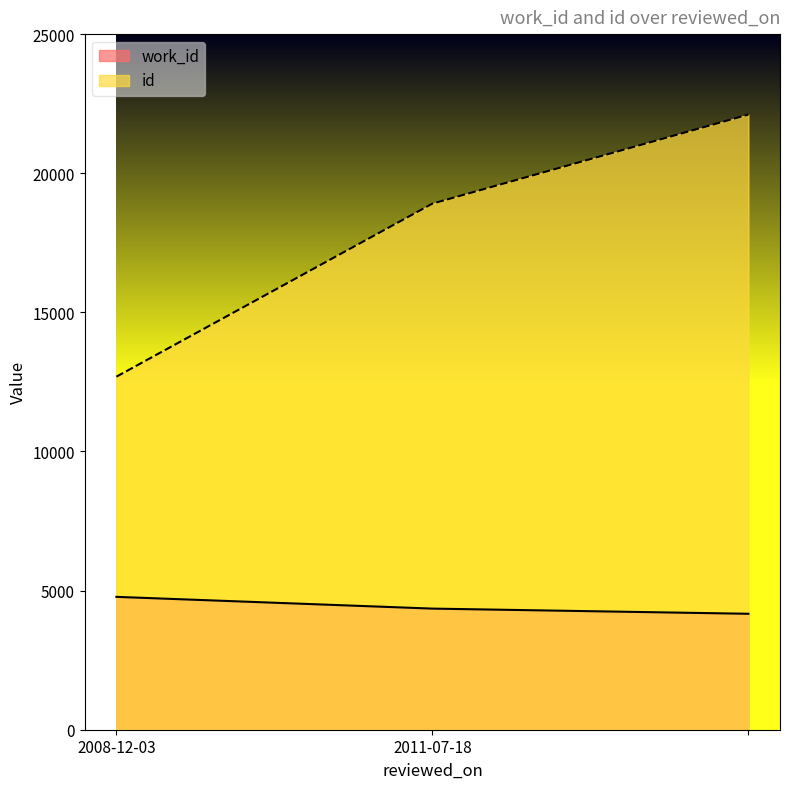

Between 2008-12-03 and , which series saw the biggest shift?

id